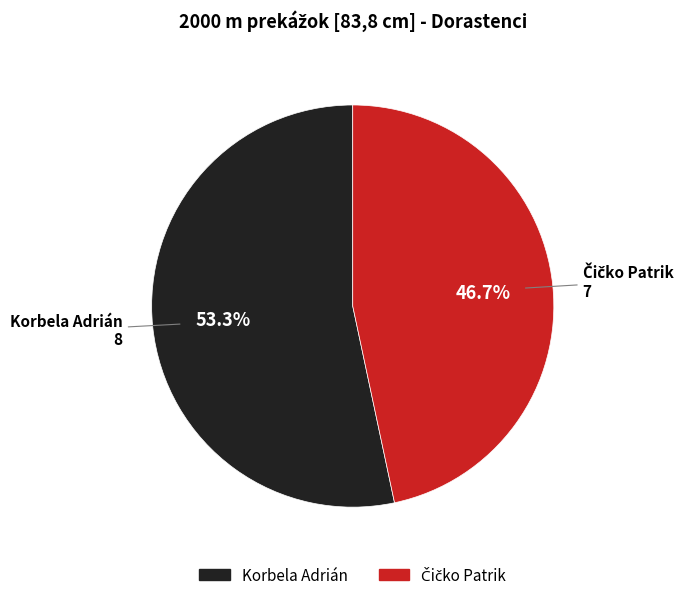

How many segments does this pie chart have?

2